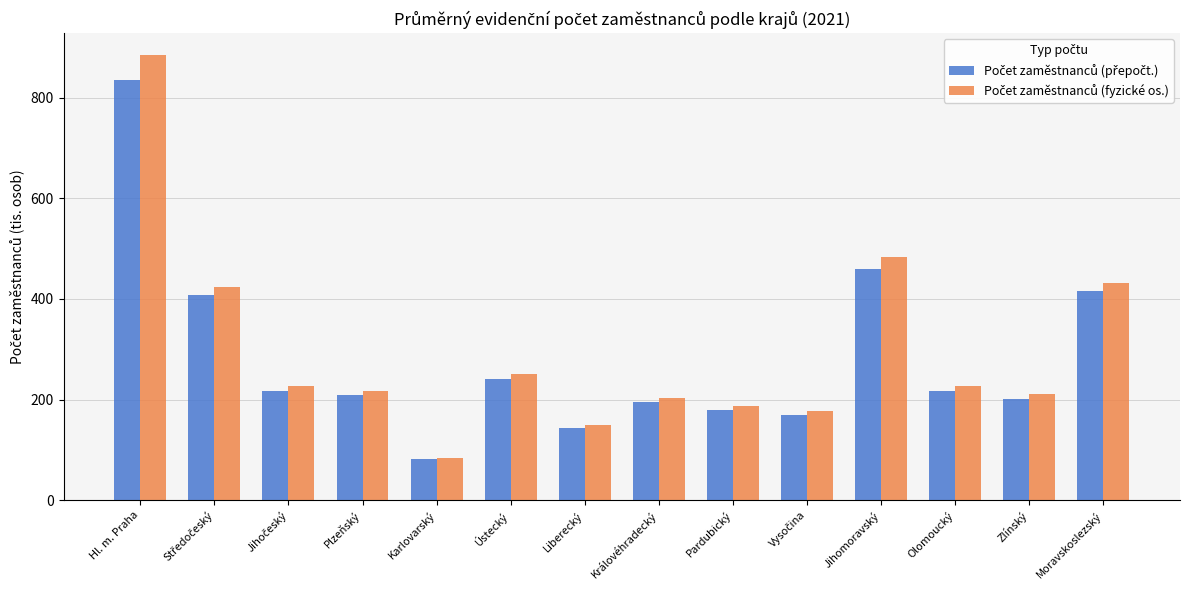

What is the smallest value displayed?

81.2